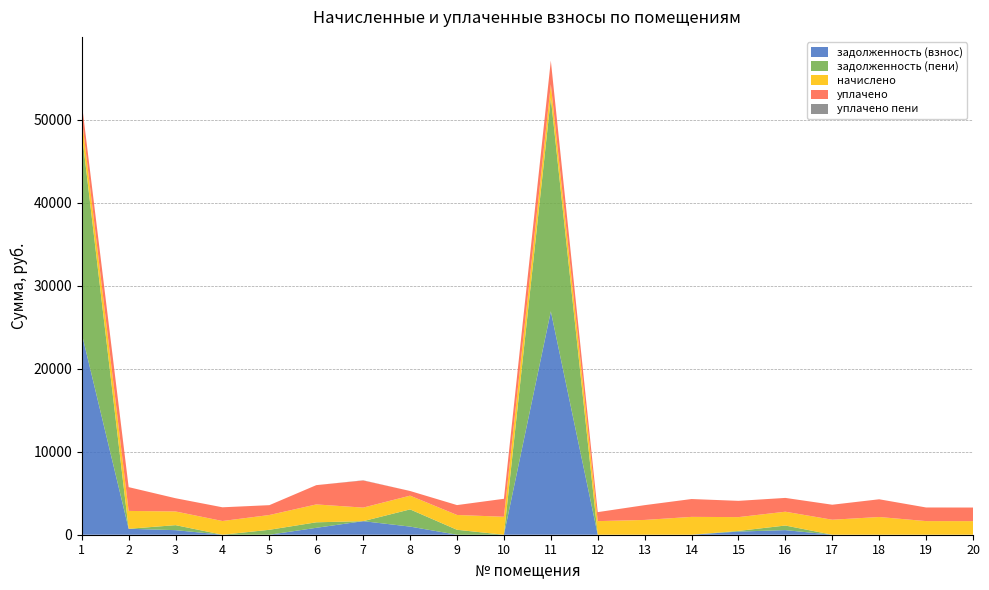

Reading left to right, what are all the values shown in this chart?

задолженность (взнос): 24234.1	716.5	549.4	0.0	0.0	832.4	1633.3	977.9	0.0	0.0	26905.2	0.0	0.0	0.0	377.3	554.3	0.0	0.0	0.0	0.0
задолженность (пени): 24234.1	0.0	604.4	0.0	593.6	663.7	0.0	2072.3	594.8	0.0	25693.0	0.0	0.0	0.0	81.7	554.3	0.0	0.0	0.0	0.0
начислено: 1777.1	2149.5	1648.1	1651.8	1780.8	2153.2	1633.3	1655.5	1784.5	2164.3	1648.1	1637.0	1780.8	2149.5	1662.8	1662.8	1806.6	2134.8	1640.7	1637.0
уплачено: 1777.1	2866.0	1593.0	1651.8	1187.2	2321.9	3266.7	561.1	1189.7	2164.3	2860.2	1084.6	1780.8	2149.5	1958.4	1662.8	1806.6	2134.8	1640.7	1637.0
уплачено пени: 0.0	0.0	0.0	0.0	0.0	0.0	23.8	0.0	0.0	0.0	0.0	0.0	0.0	0.0	0.0	0.0	0.0	0.0	0.0	0.0